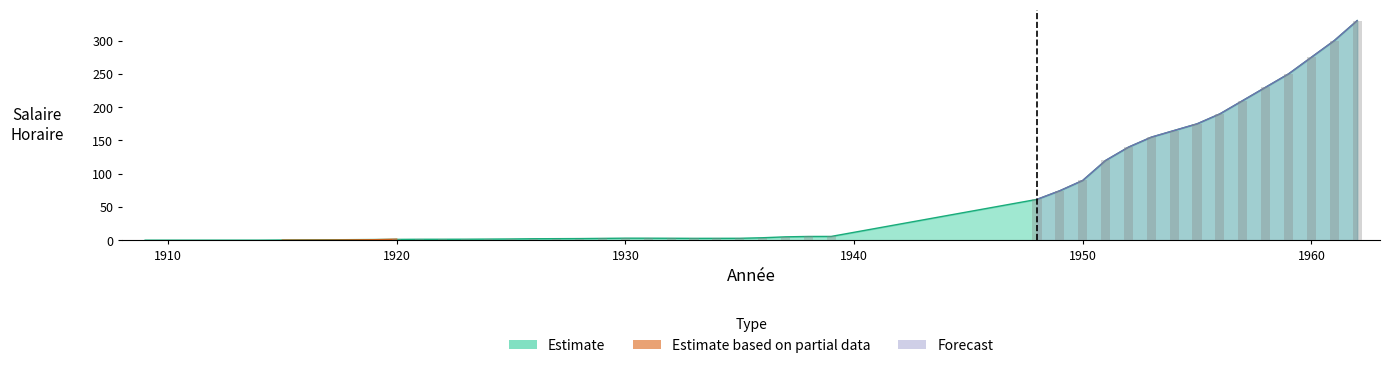

Approximately how many times larger is the value at 1960 compared to 1929?

91.1